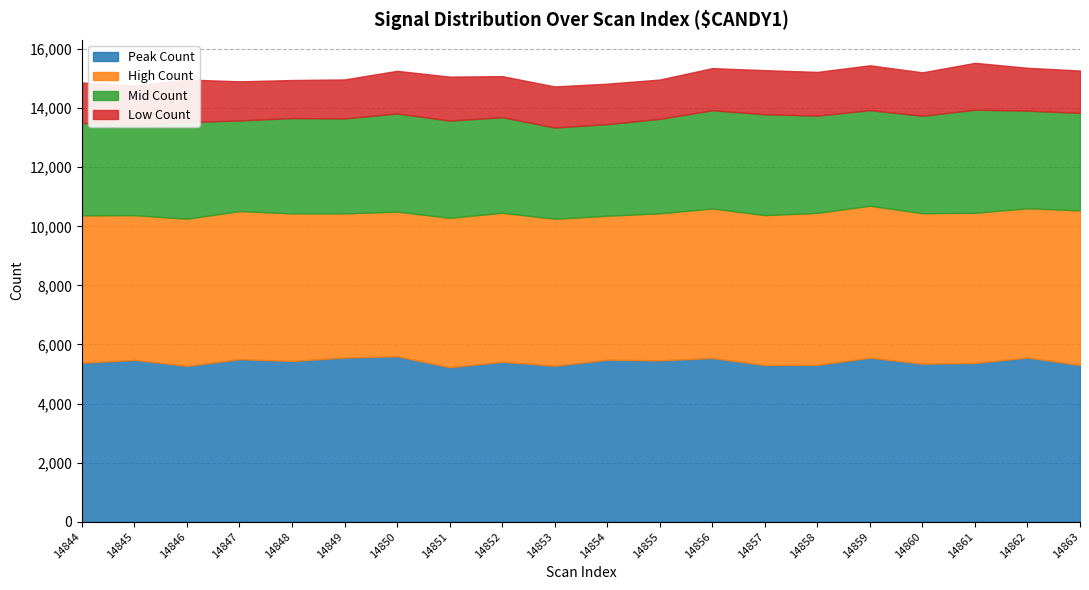

True or false: Low Count and Peak Count cross at least once.

False